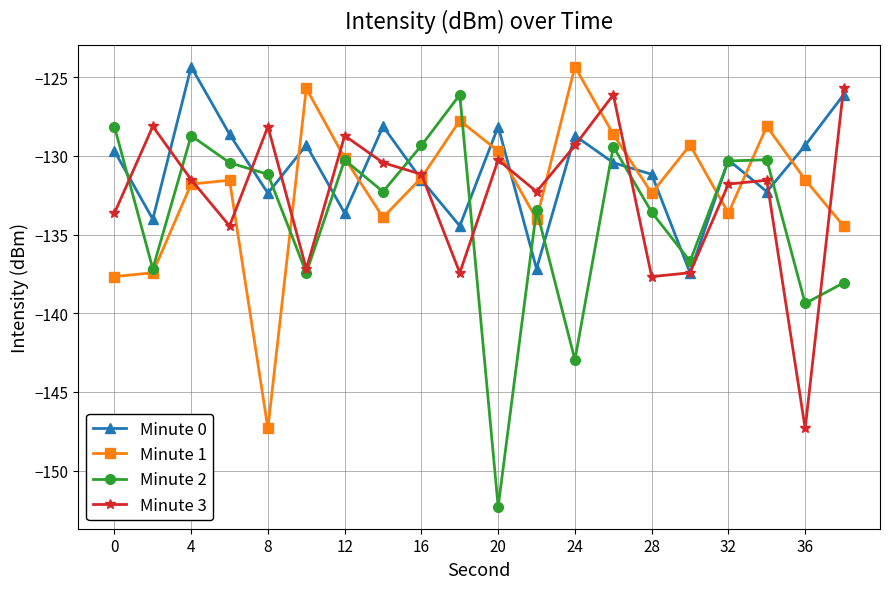

How many interior local valleys does the Minute 2 series have?

7